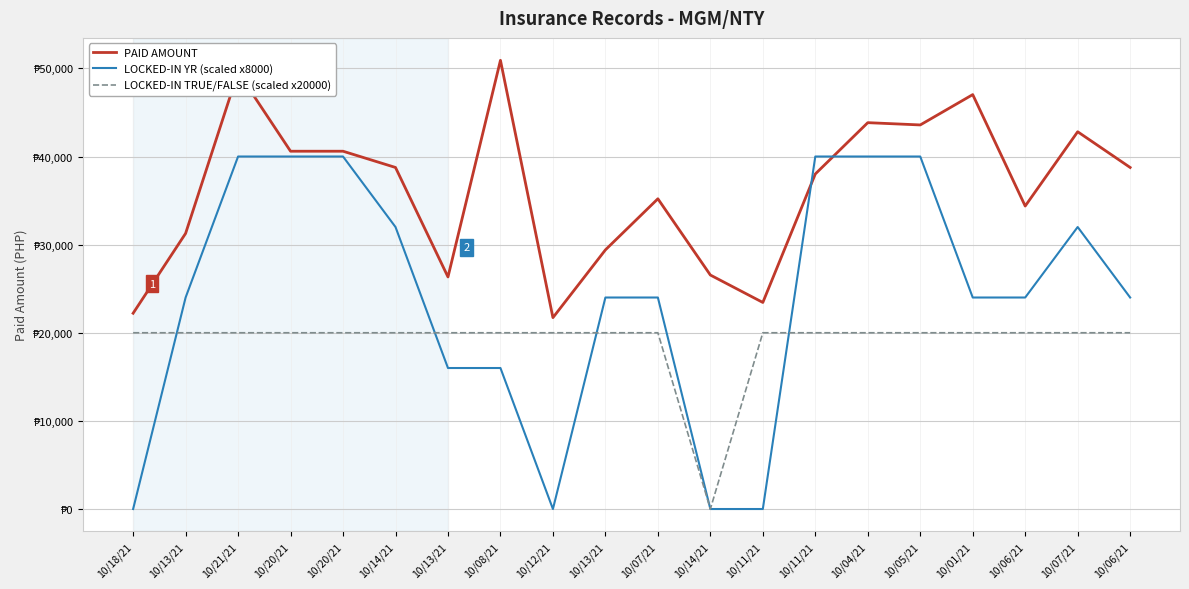

Which series has the widest spread of values?

LOCKED-IN YR (scaled x8000)